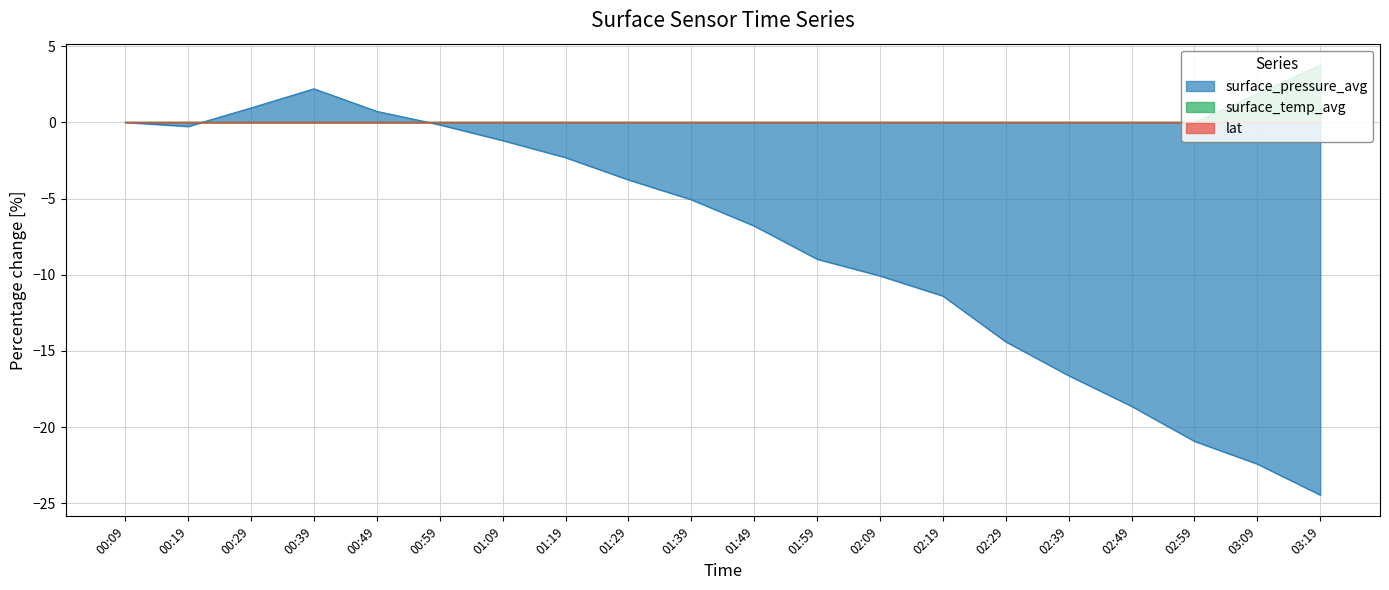

Which series has the widest spread of values?

surface_pressure_avg